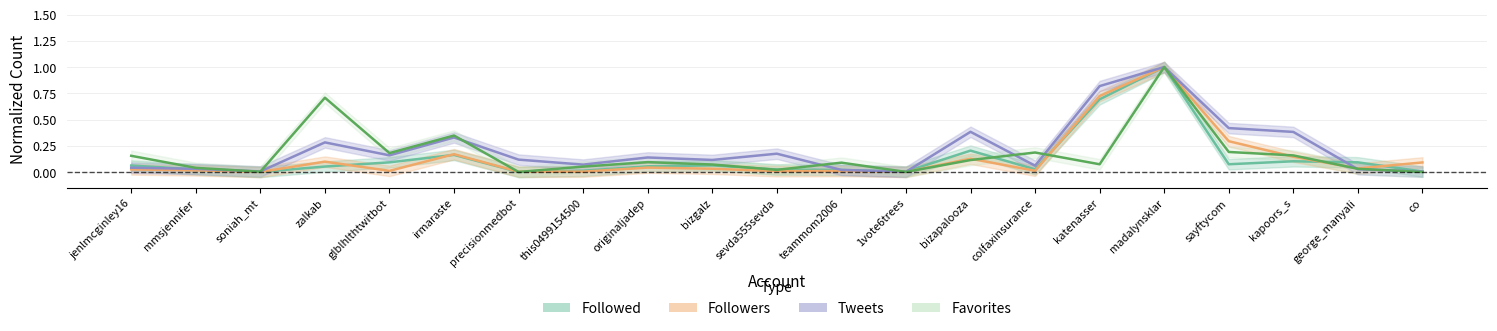

Between which two adjacent categories do Followers and Followed first intersect?

soniah_mt and zalkab